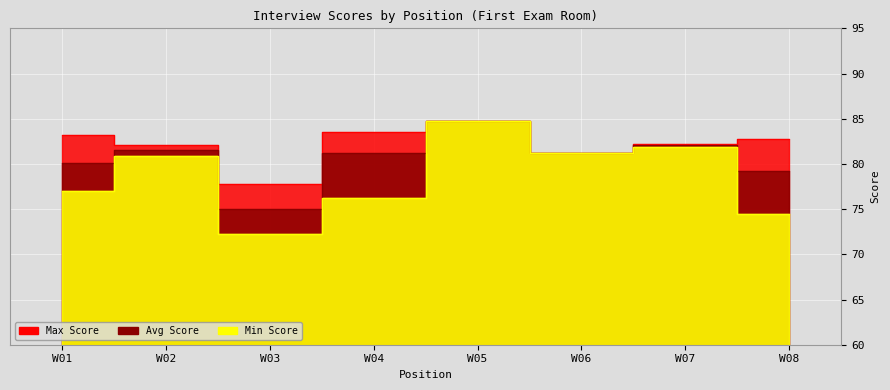

What is the difference between the Max Score values at W04 and W01?

0.3